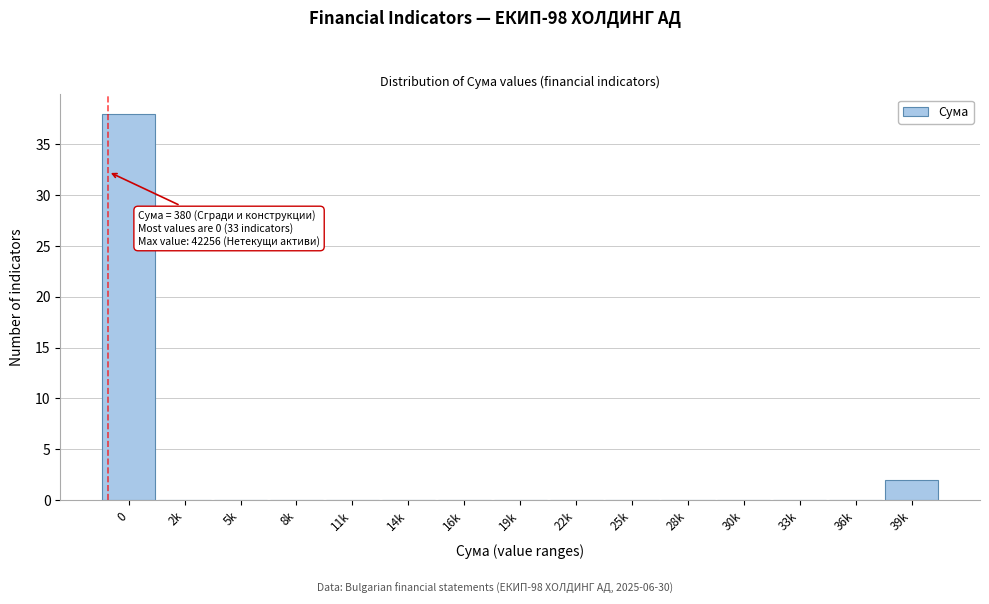

Reading left to right, transcribe all the data shown in this chart.

0=38	2k=0	5k=0	8k=0	11k=0	14k=0	16k=0	19k=0	22k=0	25k=0	28k=0	30k=0	33k=0	36k=0	39k=2